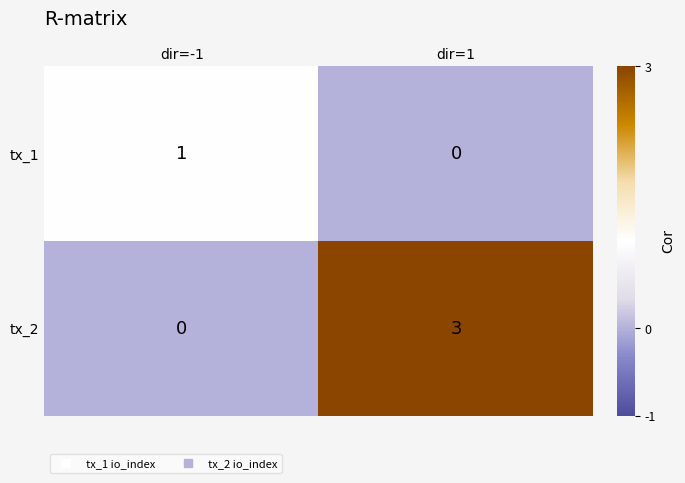

Which series has the largest total across all categories?

tx_2